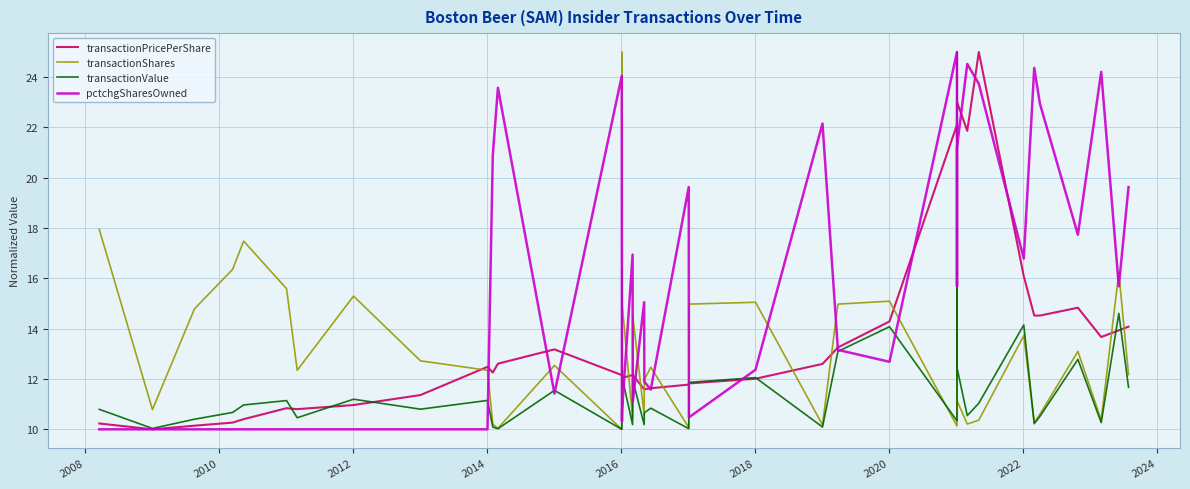

What is the lowest value of the transactionPricePerShare series?

10.0